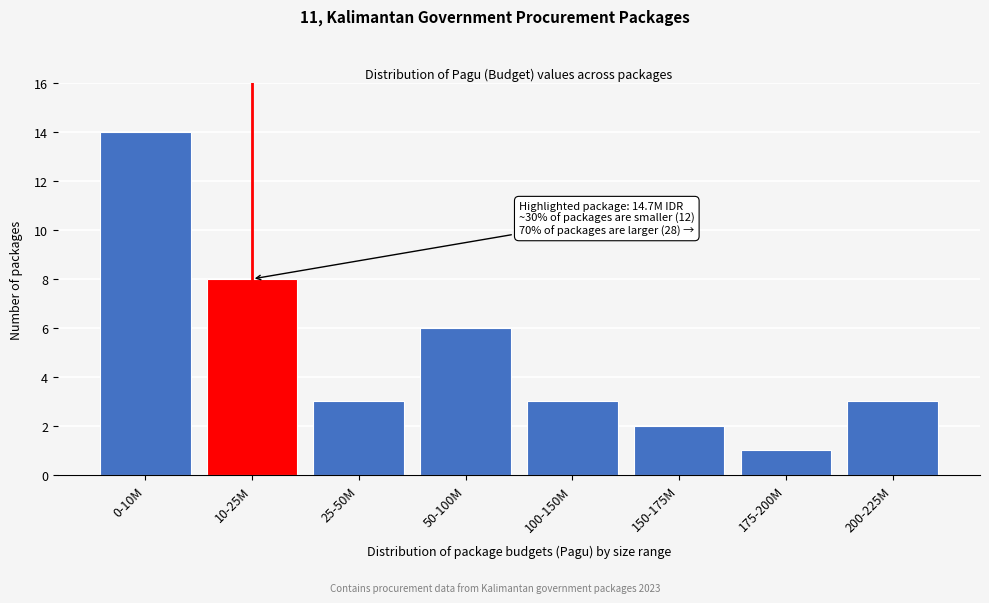

Reading left to right, list all the values displayed in this chart.

14	8	3	6	3	2	1	3